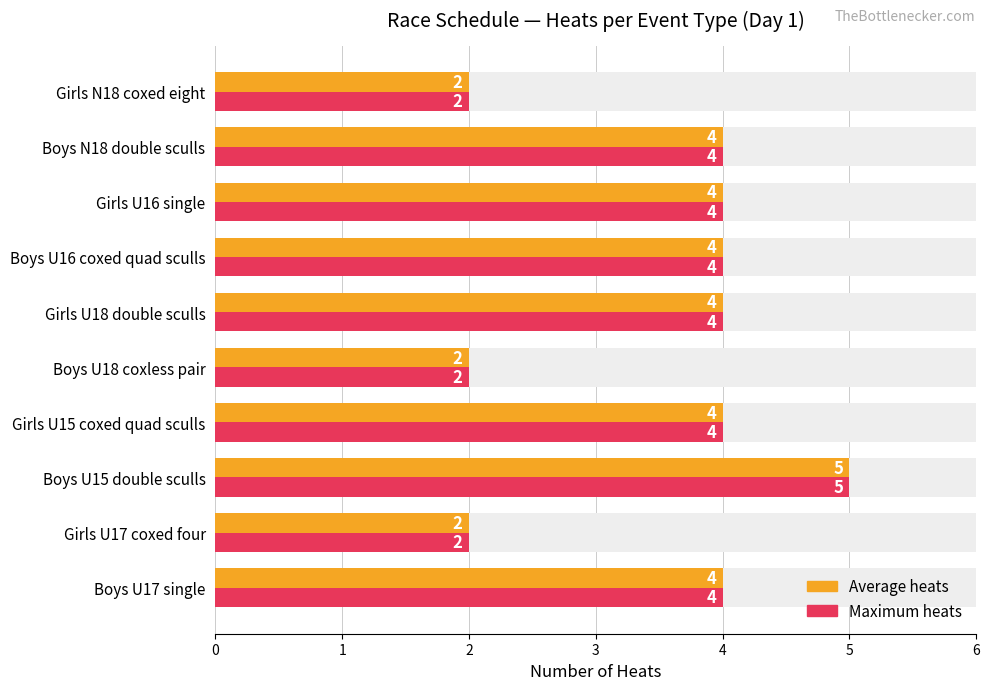

Reading left to right, extract all data points from this chart.

Number of heats (avg ref): 4	2	5	4	2	4	4	4	4	2
Number of heats (max ref): 4	2	5	4	2	4	4	4	4	2